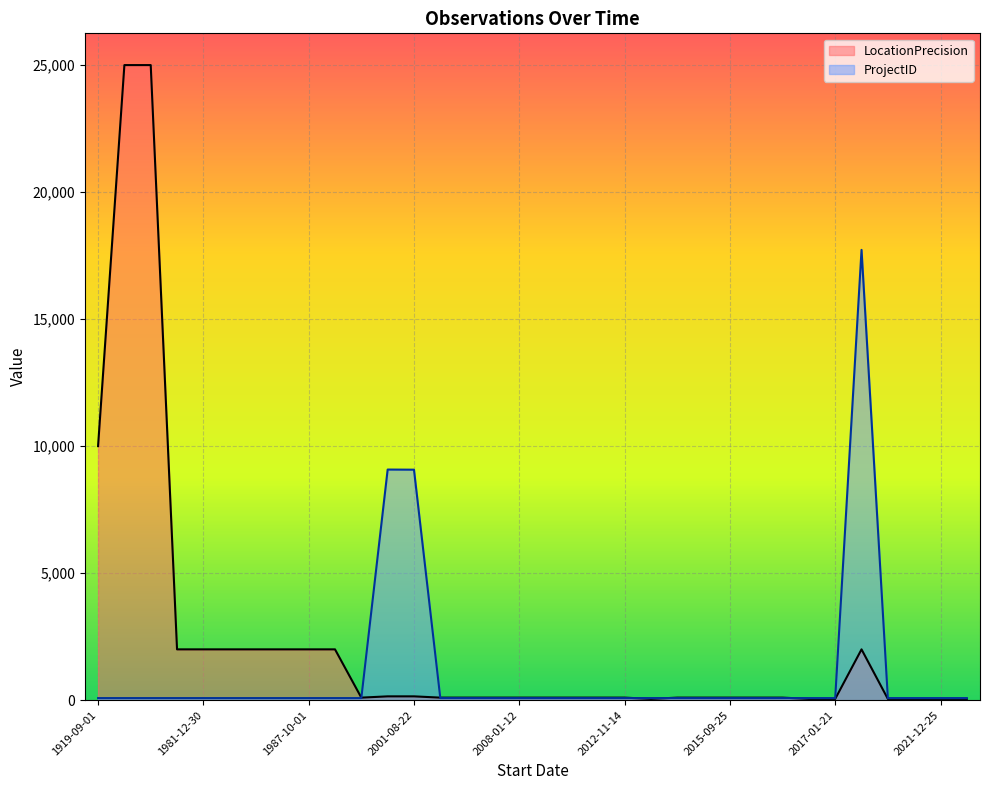

How many series are shown in this chart?

2